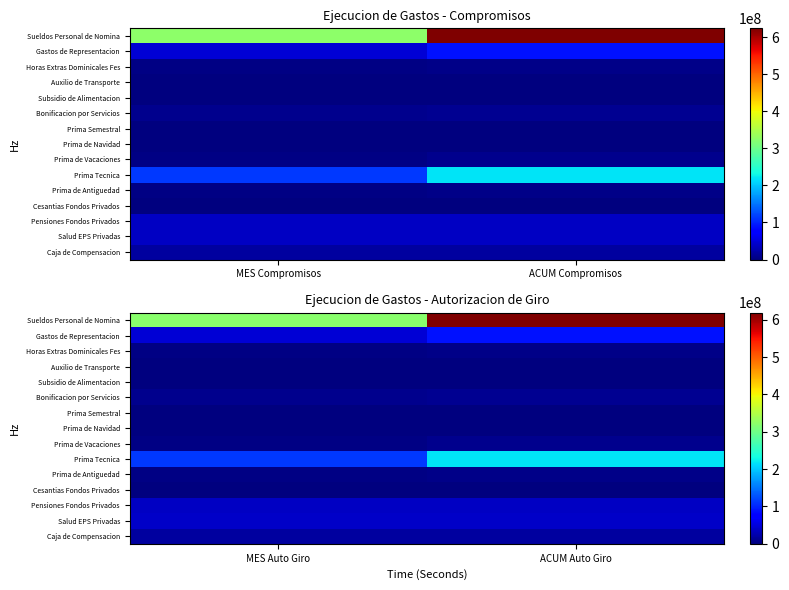

What is the difference between the highest and lowest values at ACUM Auto Giro?

619372129